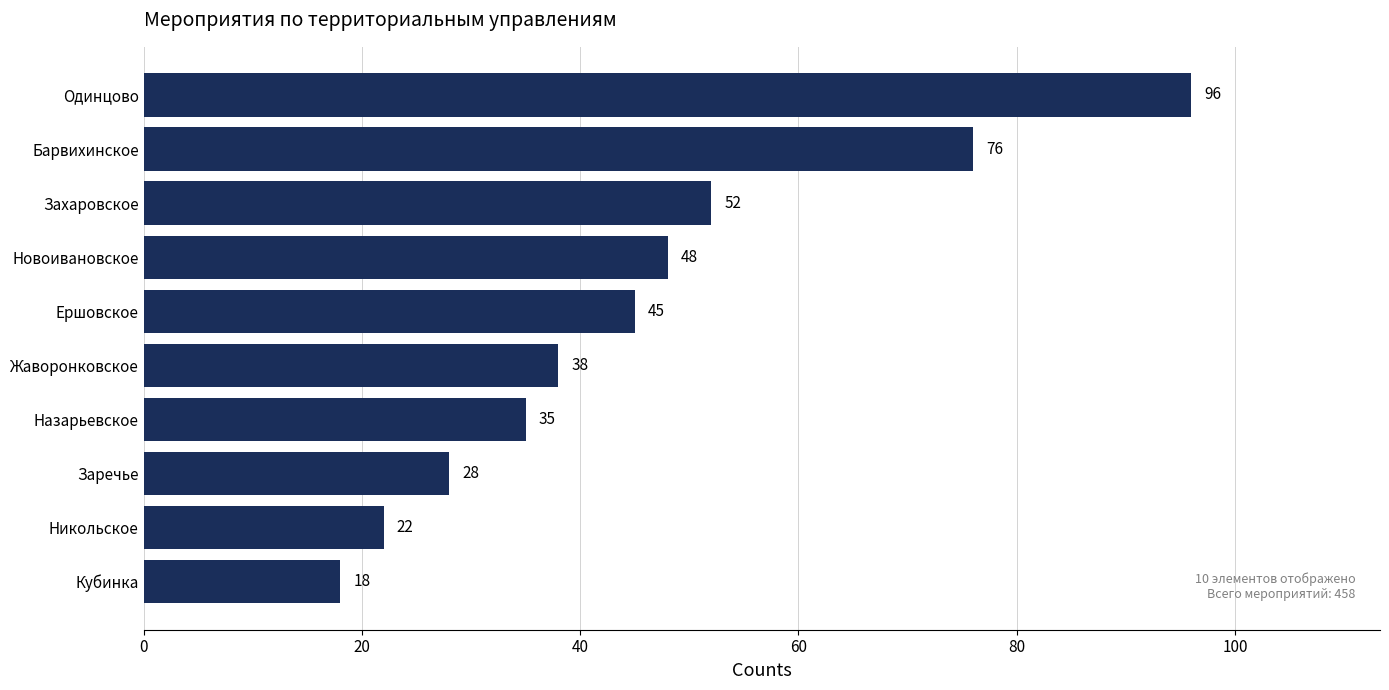

What is the approximate value at Барвихинское, to the nearest 10?

80